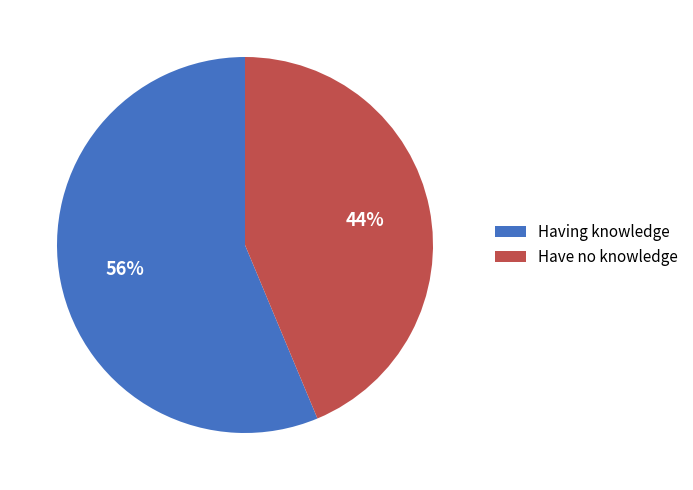

Combined, do Having knowledge and Have no knowledge account for over 50%?

Yes